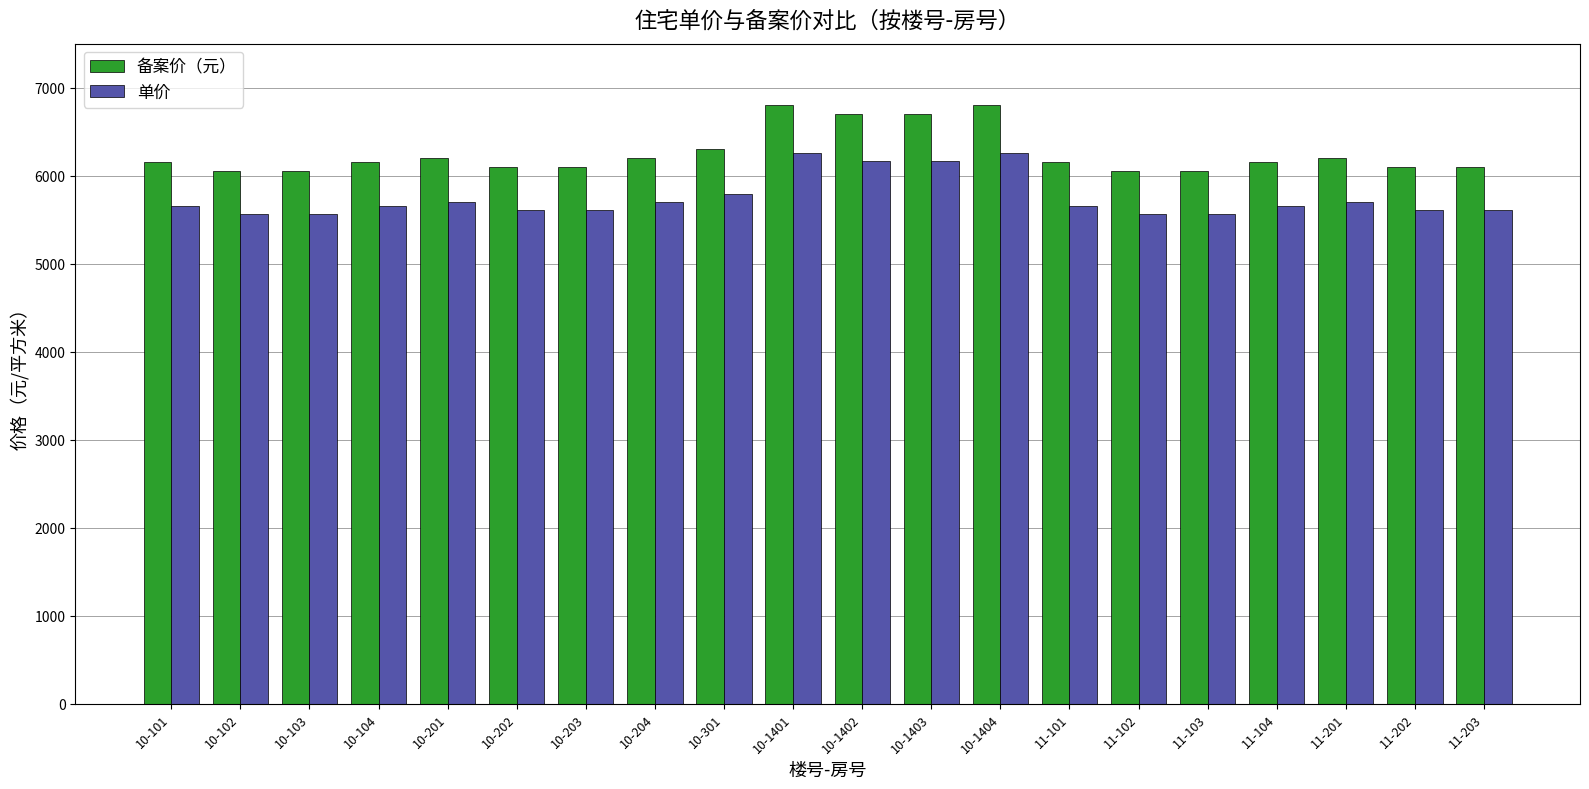

Which series has the largest total across all categories?

备案价（元）